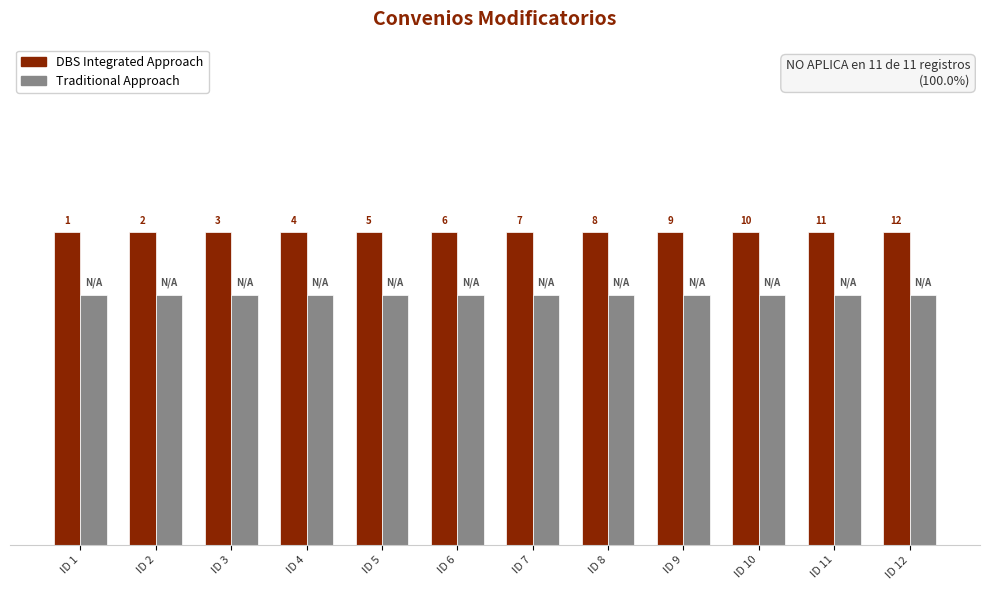

Are the bars horizontal?

No